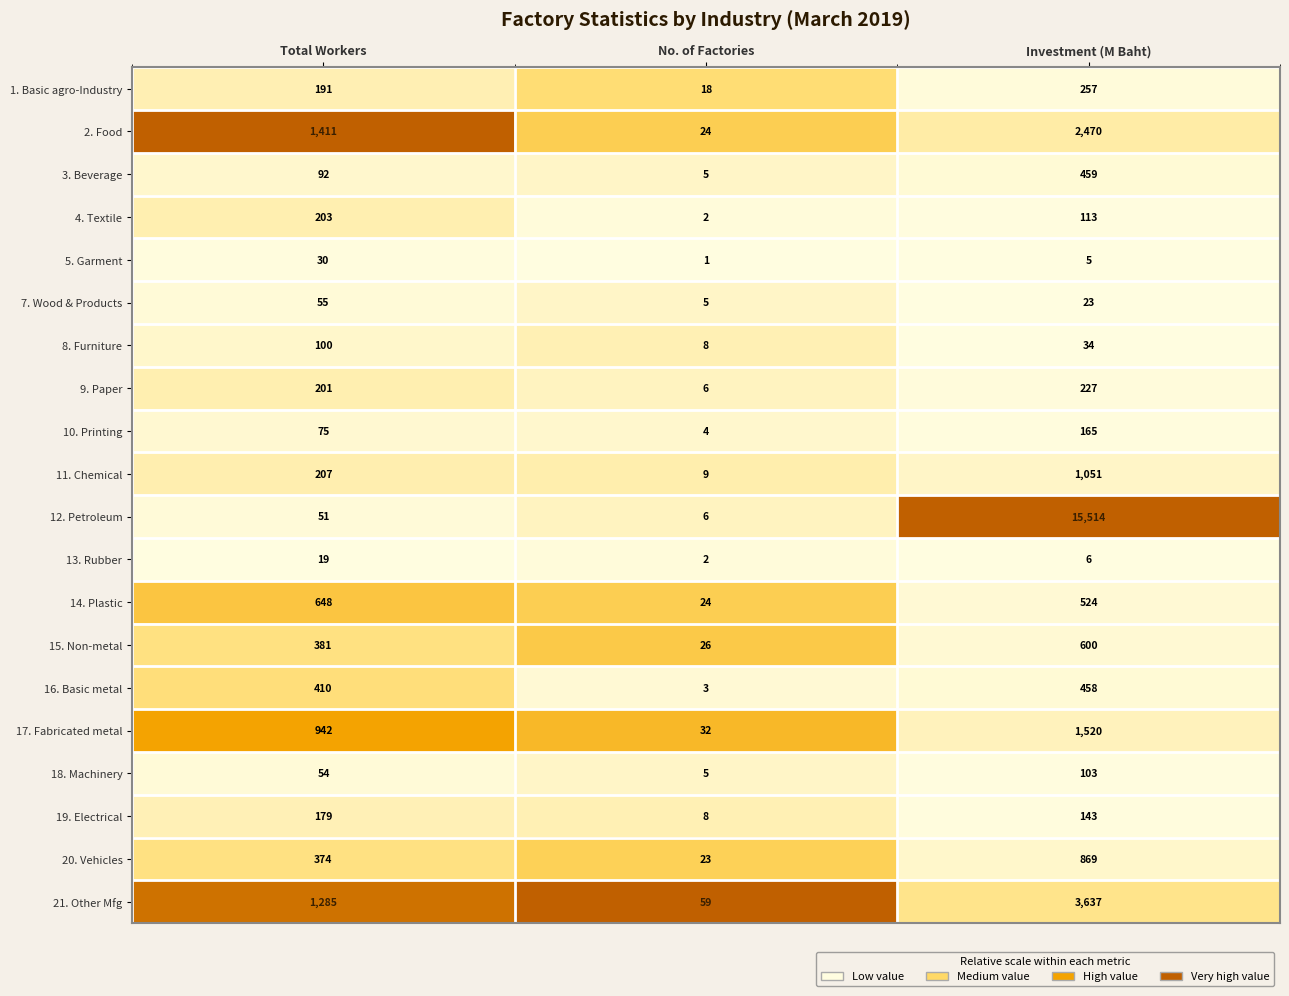

True or false: 20. Vehicles has a value of 206 at Total Workers.

False